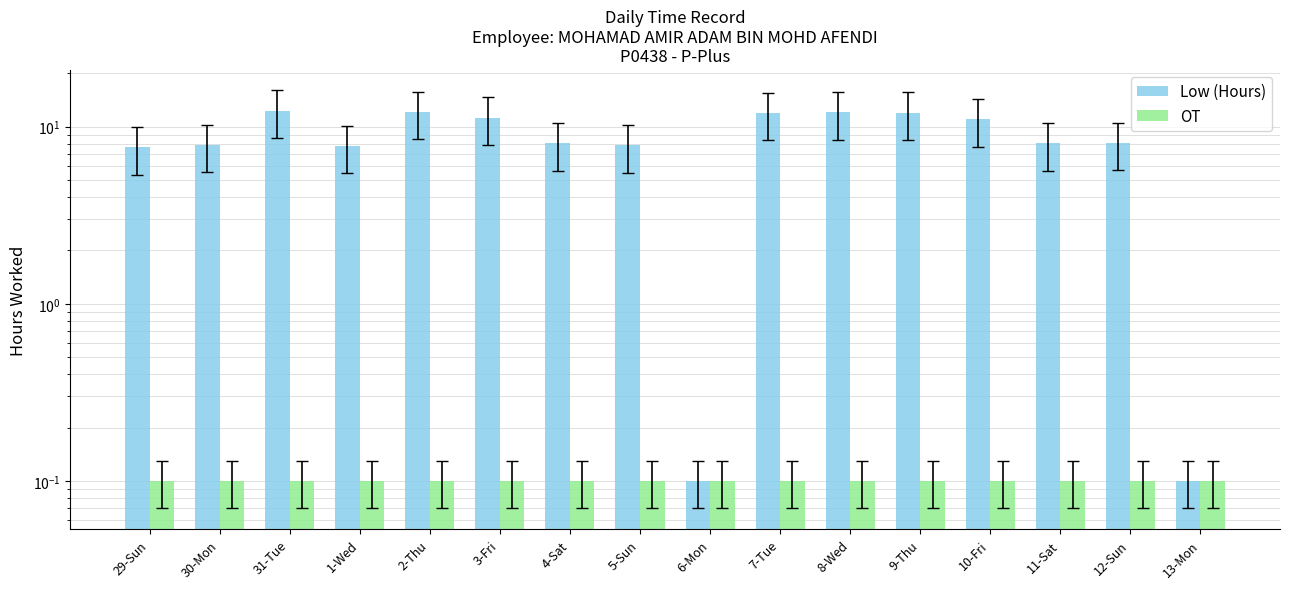

Reading left to right, what are all the values shown in this chart?

Low (Hours): 29-Sun=7.7	30-Mon=7.9	31-Tue=12.3	1-Wed=7.8	2-Thu=12.1	3-Fri=11.3	4-Sat=8.1	5-Sun=7.9	6-Mon=0.1	7-Tue=12.0	8-Wed=12.0	9-Thu=12.0	10-Fri=11.0	11-Sat=8.1	12-Sun=8.1	13-Mon=0.1
OT: 29-Sun=0.1	30-Mon=0.1	31-Tue=0.1	1-Wed=0.1	2-Thu=0.1	3-Fri=0.1	4-Sat=0.1	5-Sun=0.1	6-Mon=0.1	7-Tue=0.1	8-Wed=0.1	9-Thu=0.1	10-Fri=0.1	11-Sat=0.1	12-Sun=0.1	13-Mon=0.1